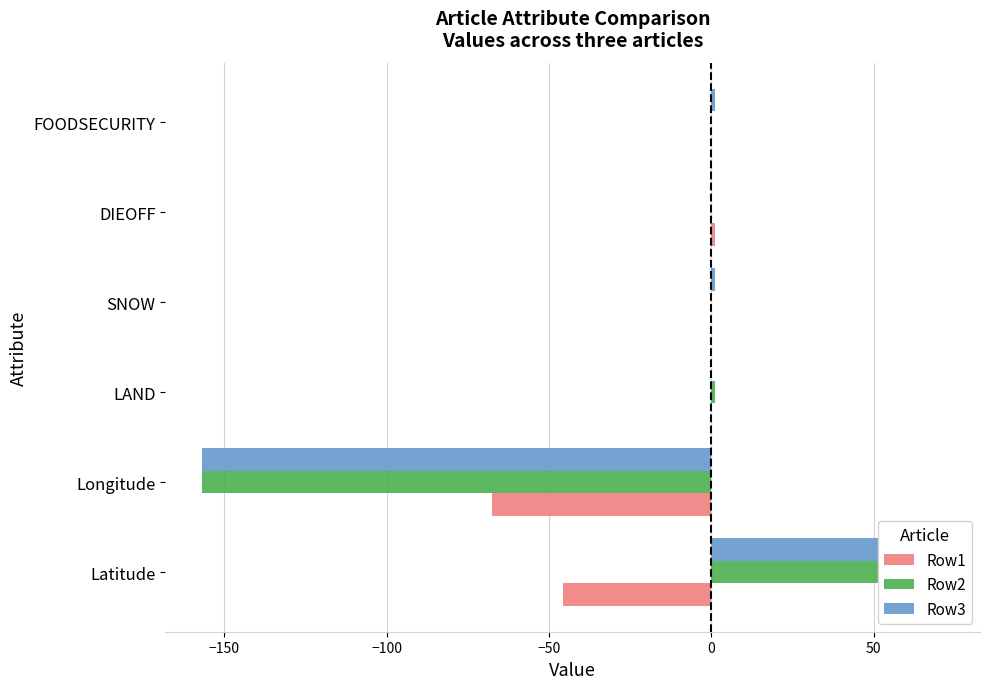

Are the bars horizontal?

Yes